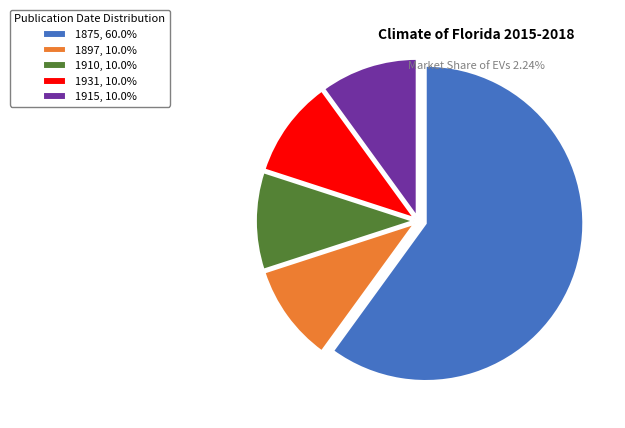

Combined, do 1931, 10.0% and 1910, 10.0% account for over 50%?

No